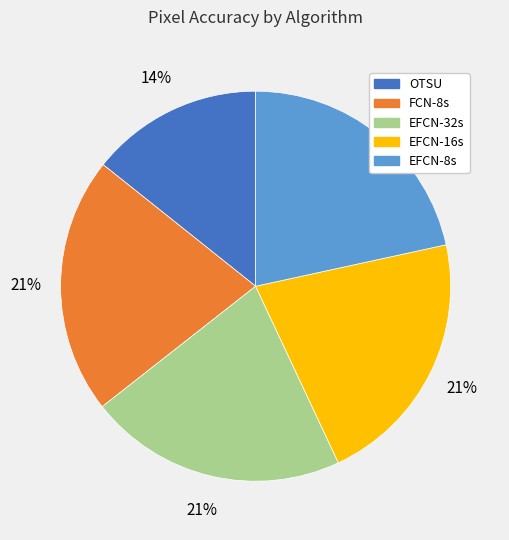

To the nearest percent, what portion does EFCN-32s represent?

21%